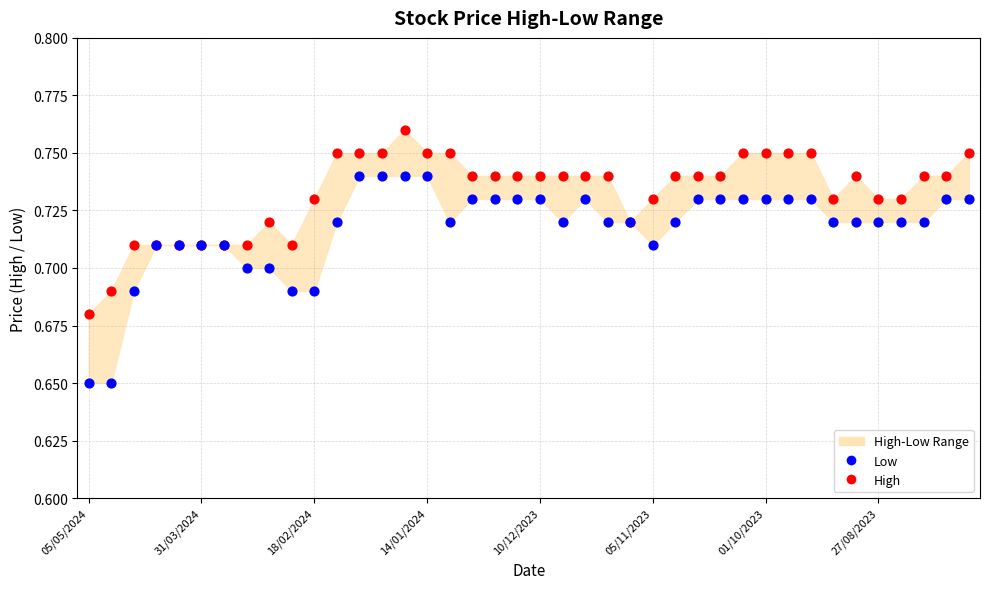

Which series has the largest Y range (max minus min)?

Low